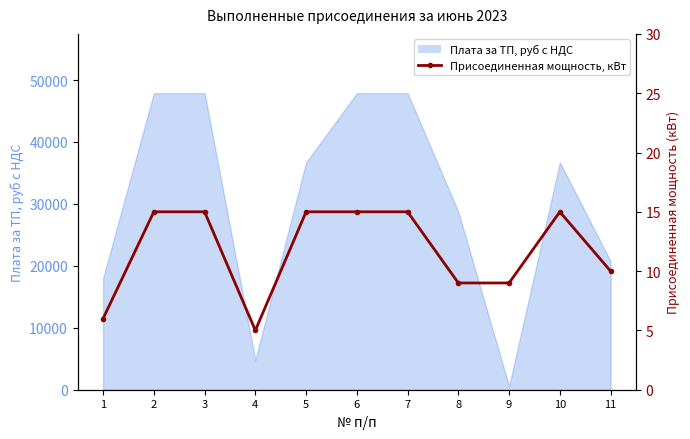

True or false: the data has more than 2 interior local peaks.

False